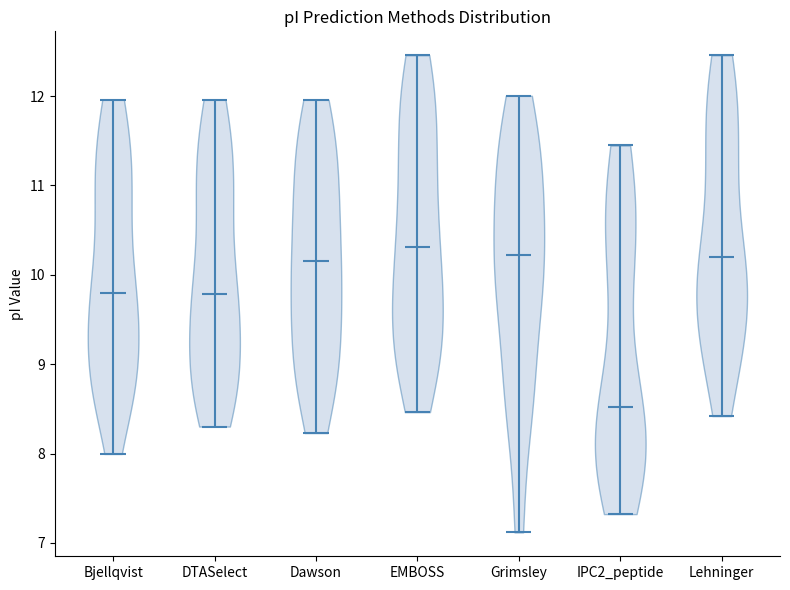

Where does the median line of the violin for IPC2_peptide sit on the y-axis? The values are not printed on the chart, so give them approximately, as read against the axis.

8.5